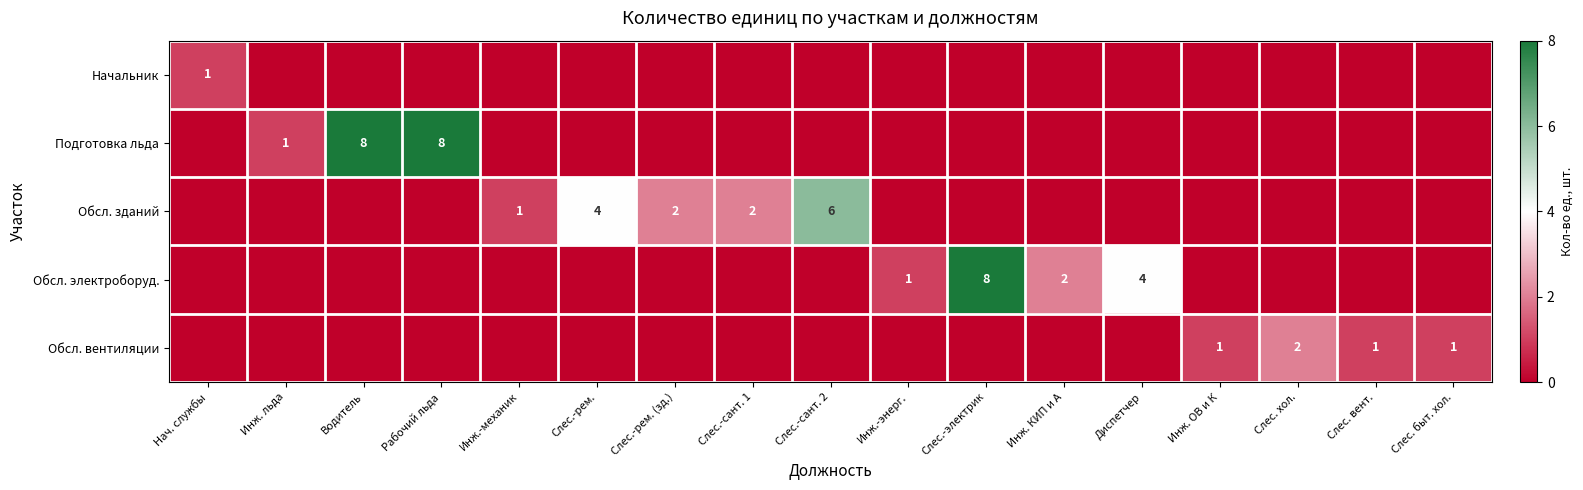

What is the spread (max minus min) of values at Слес.-электрик?

8